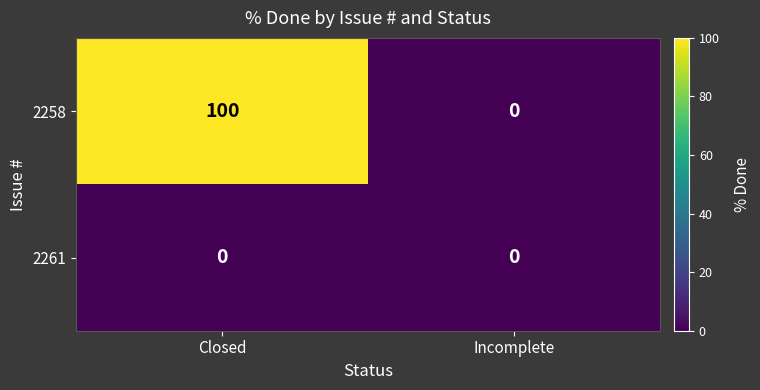

Which label corresponds to the largest value in the chart?

Closed